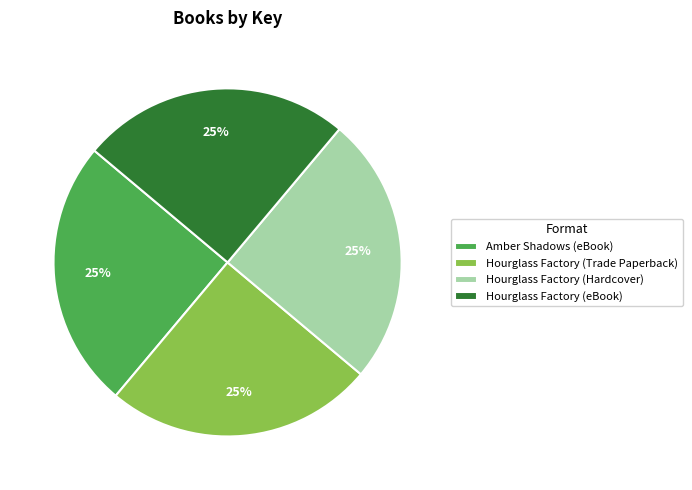

Is Hourglass Factory (Trade Paperback) the majority of the pie?

No